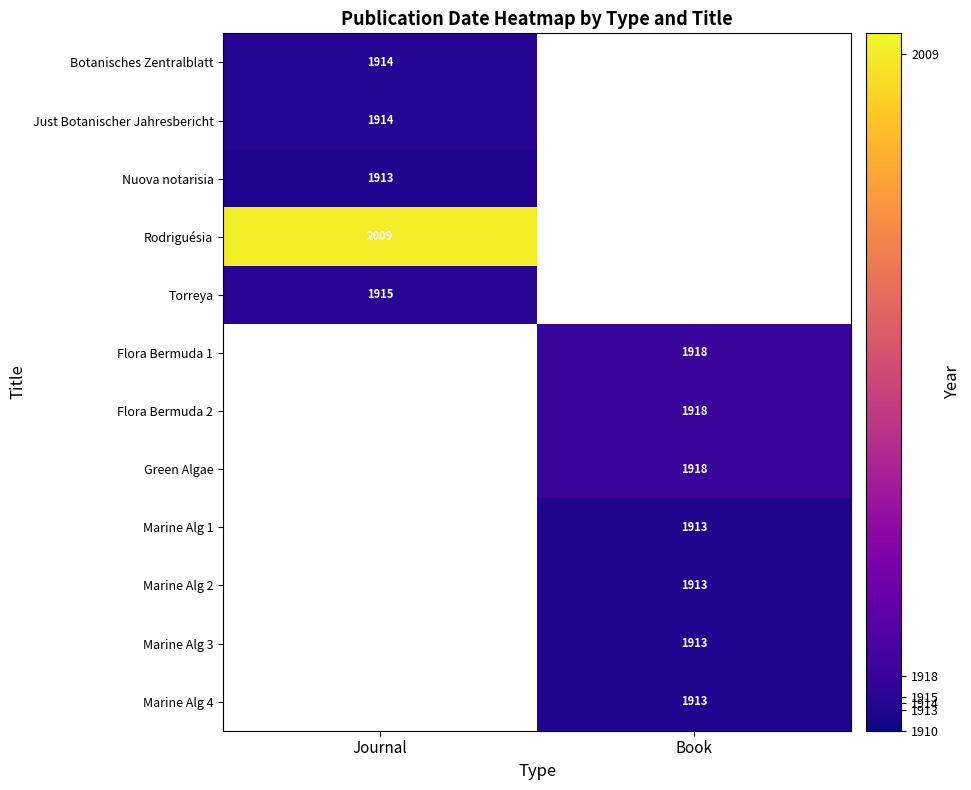

Is the value of Marine Alg 4 at Book greater than the value of Botanisches Zentralblatt at Journal?

No